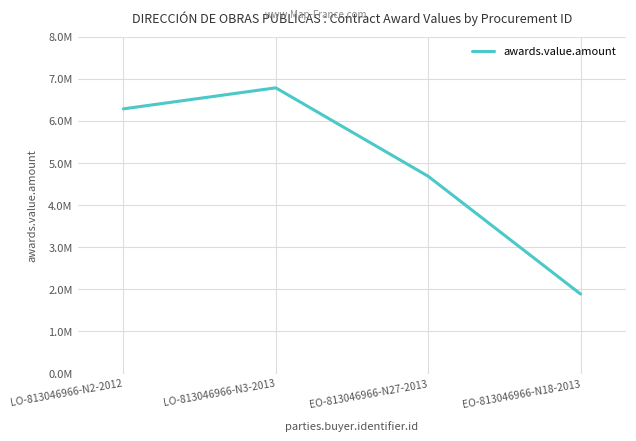

What is the label of the 2nd point from the left?

LO-813046966-N3-2013